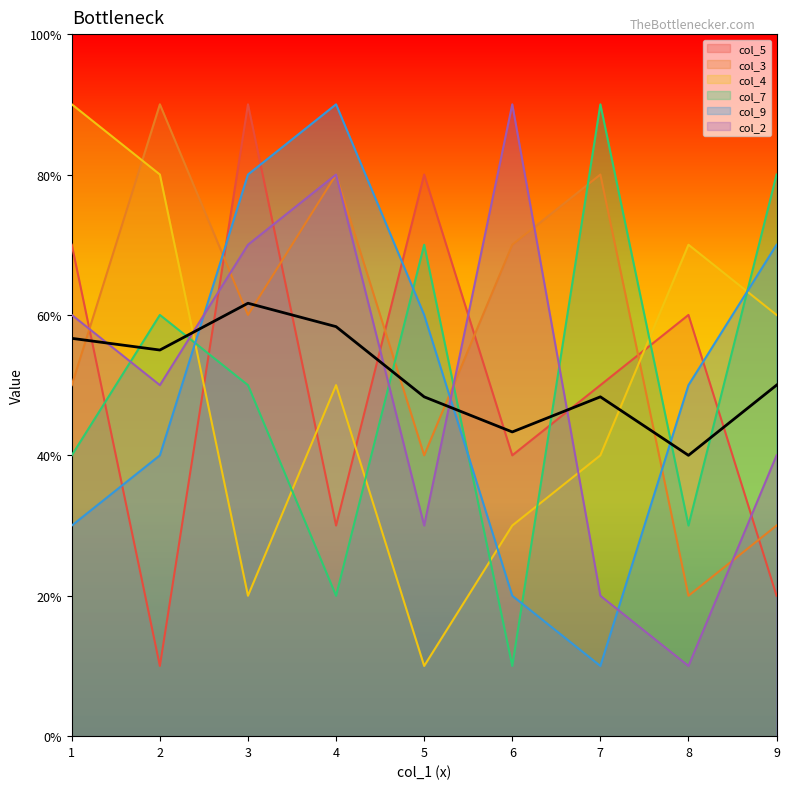

The col_9 series shows 8 at 3. True or false?

True